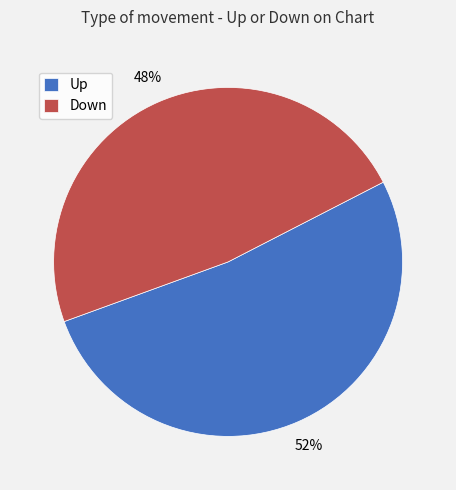

To the nearest percent, what is the difference between the Up and Down slice percentages?

4%